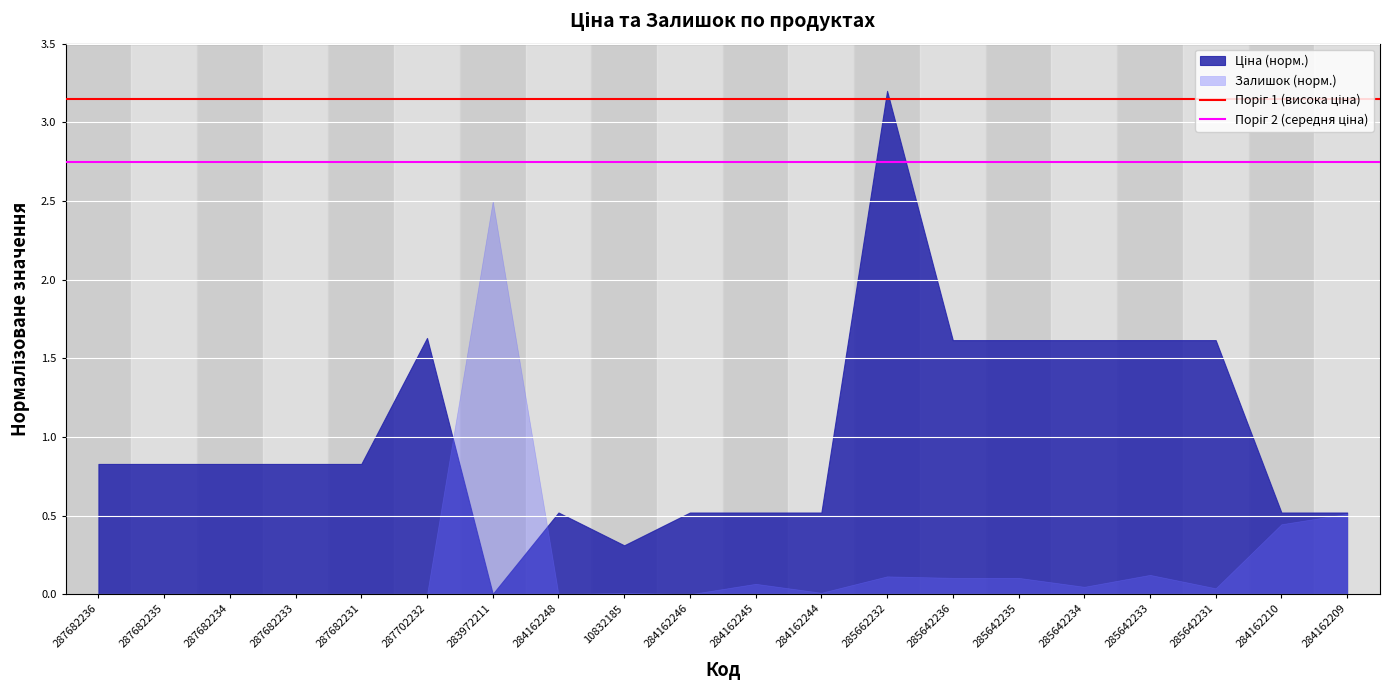

What is the total value across all series at 284162246?

0.5